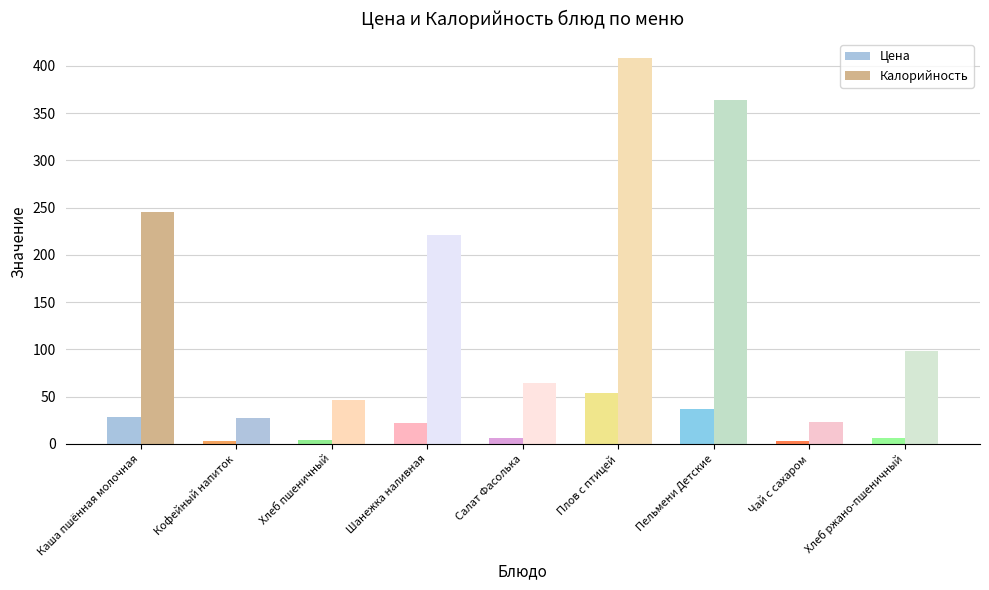

Rank the series by their average value, from lowest to highest.

Цена, Калорийность